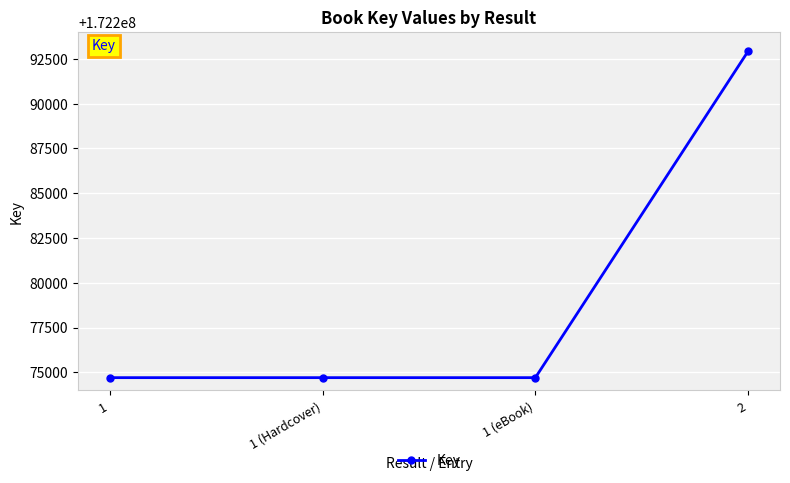

What is the difference between the maximum and minimum values?

18216